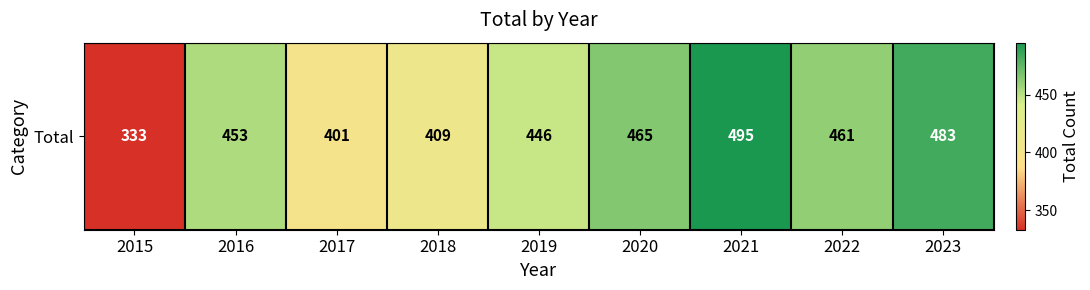

Count the number of data series in this chart.

1